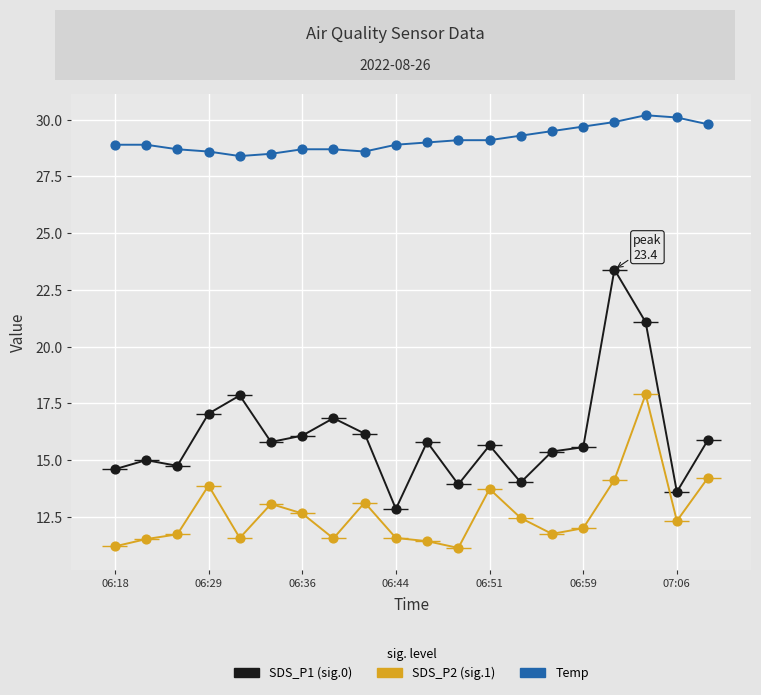

Which series contains the lowest Y value?

SDS_P2